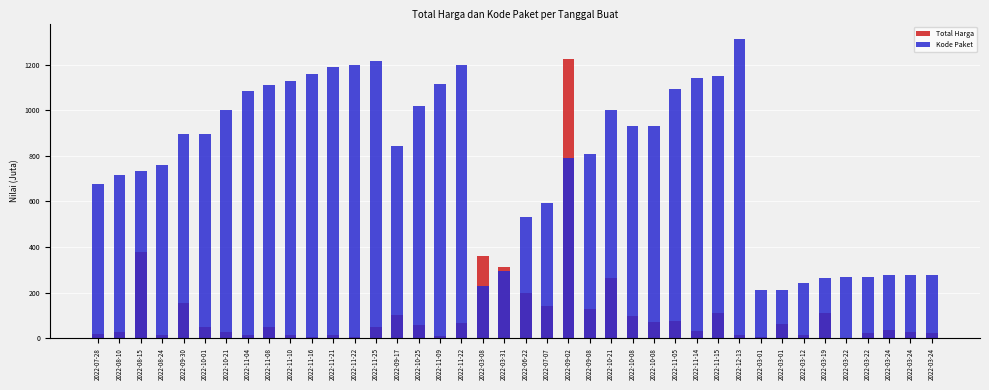

What is the label of the 39th bar from the right?

2022-08-10